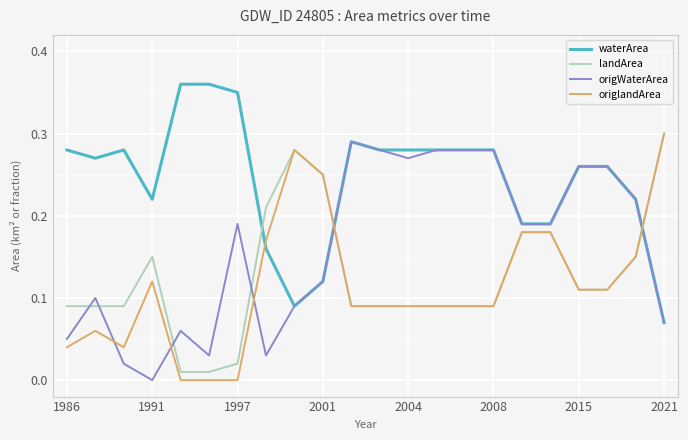

How many times do landArea and waterArea cross each other?

3